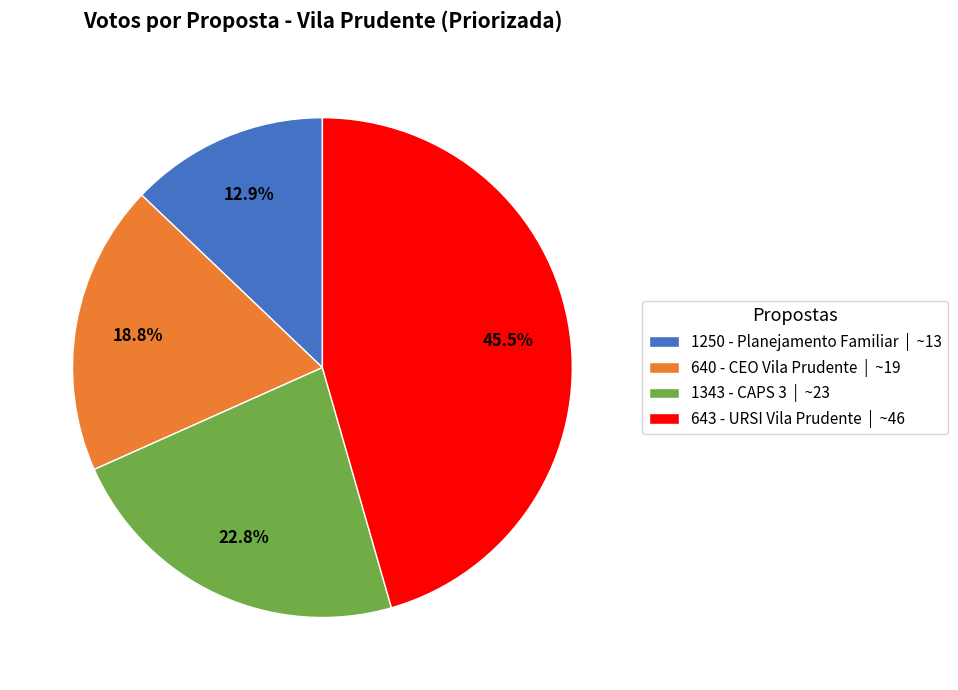

Which category has the smallest portion of the pie?

1250 - Planejamento Familiar